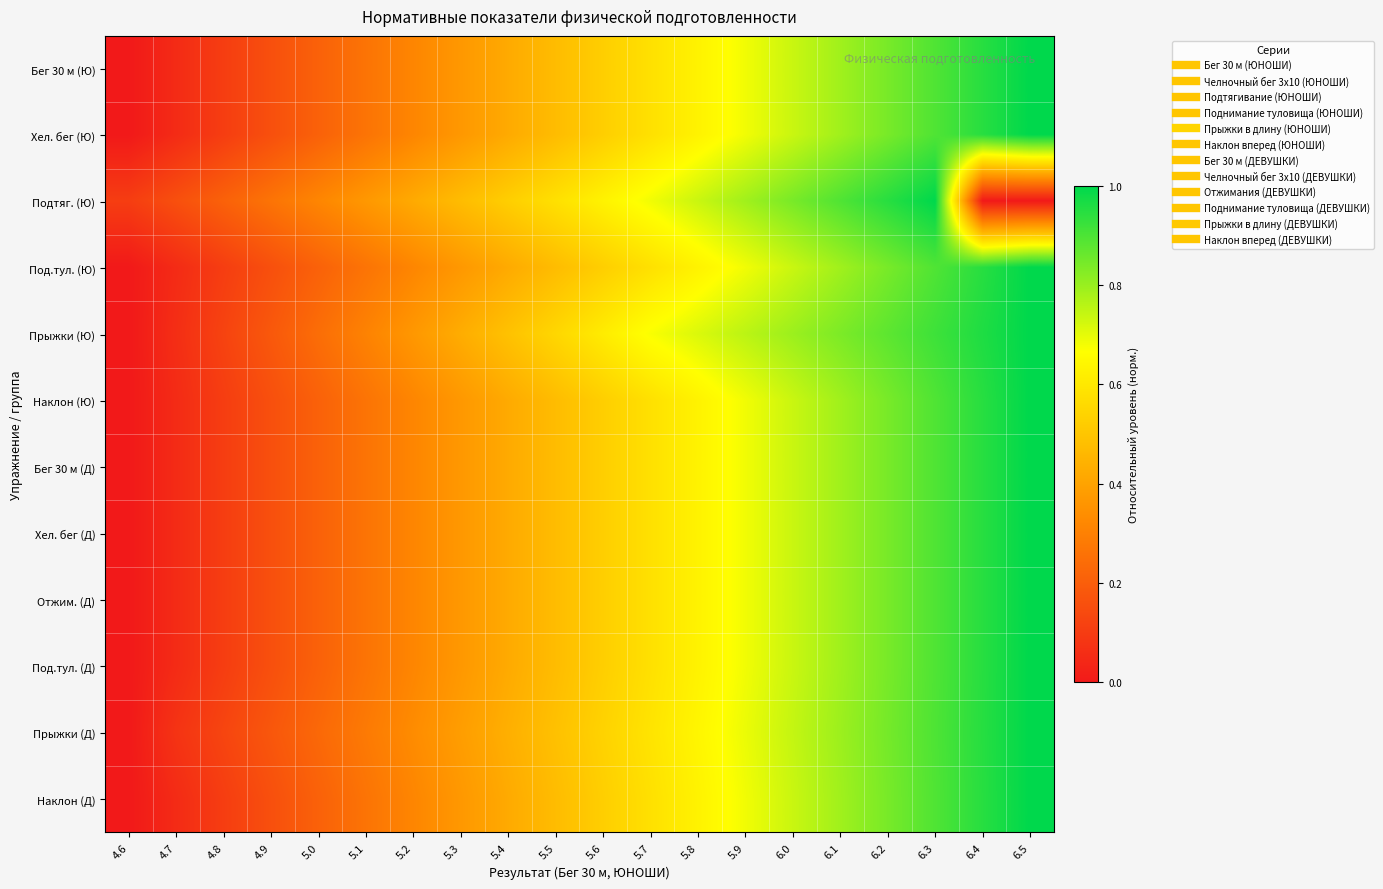

Rank the series at 5.4 from highest to lowest value.

Подтяг. (Ю), Прыжки (Ю), Прыжки (Д), Бег 30 м (Ю), Хел. бег (Ю), Под.тул. (Ю), Наклон (Ю), Отжим. (Д), Под.тул. (Д), Наклон (Д), Бег 30 м (Д), Хел. бег (Д)